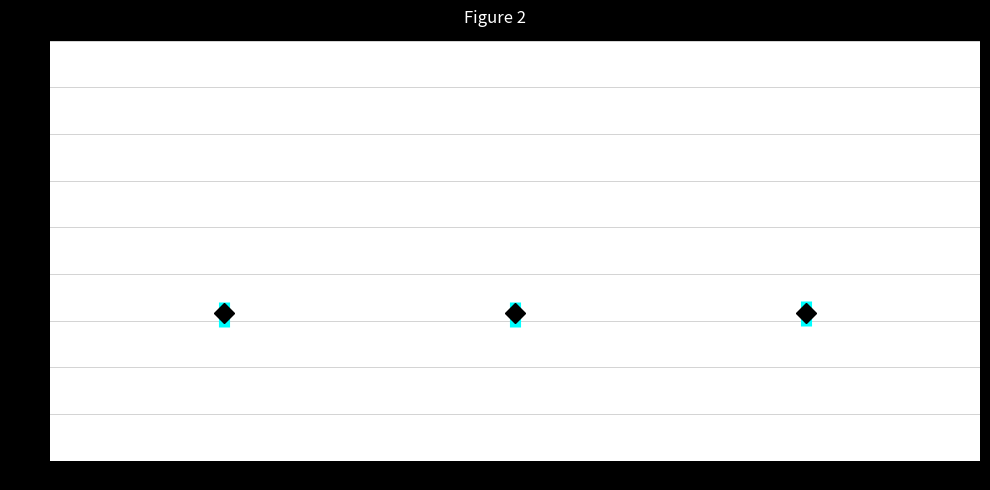

Reading left to right, read every box against the y-axis: the position of its median line, the range the box covers, and the ends of its whiskers. The values are not printed on the chart, so give them approximately, as read against the axis.

T1 (N=174): median 32, box 29 to 34, whiskers 23 to 40
T2 (N=262): median 32, box 29 to 34, whiskers 23 to 40
T3 (N=240): median 32, box 29 to 34, whiskers 23 to 40